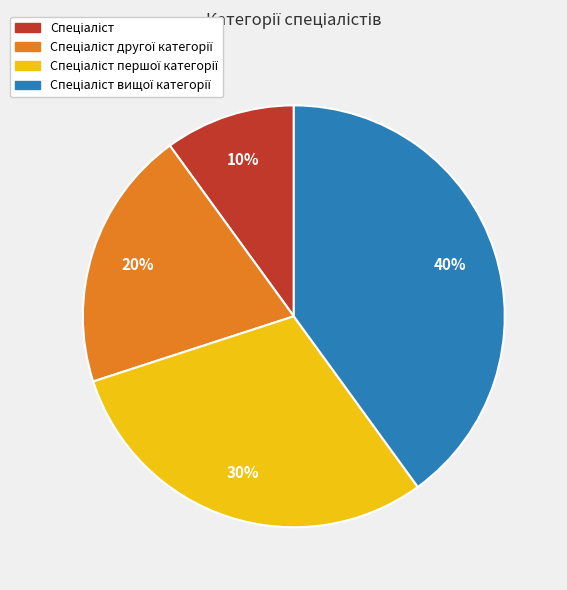

To the nearest percent, what is the average slice percentage?

25%